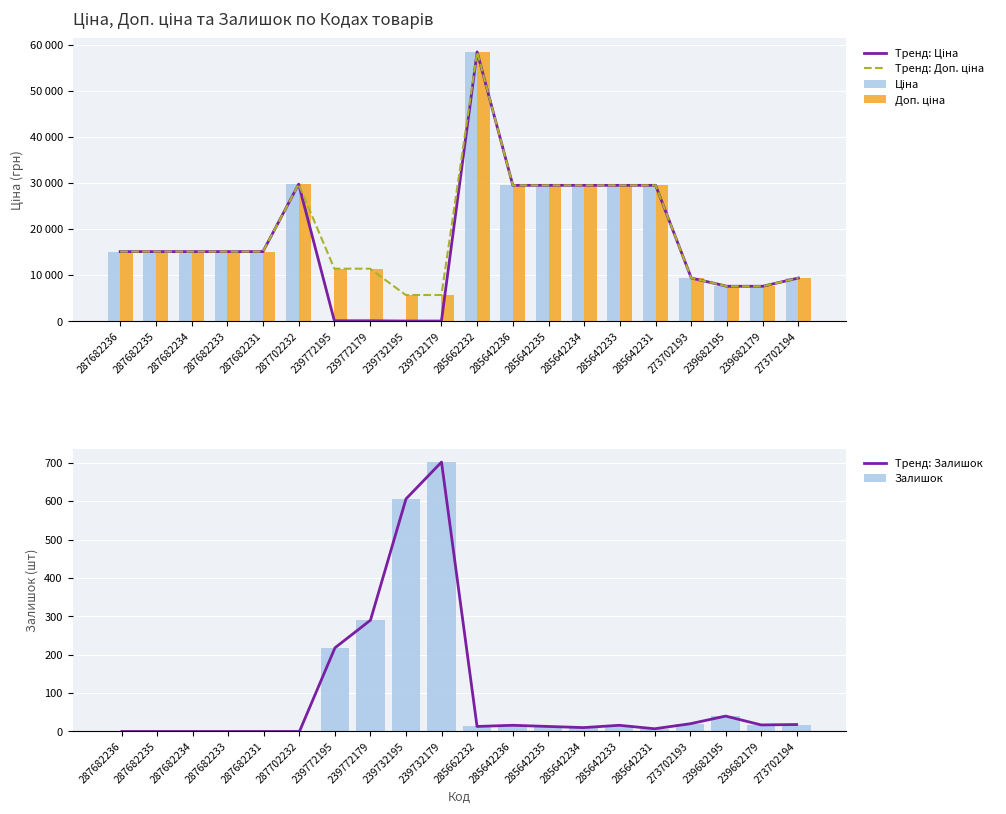

Which series changed the most between 287682231 and 285642235?

Тренд: Ціна